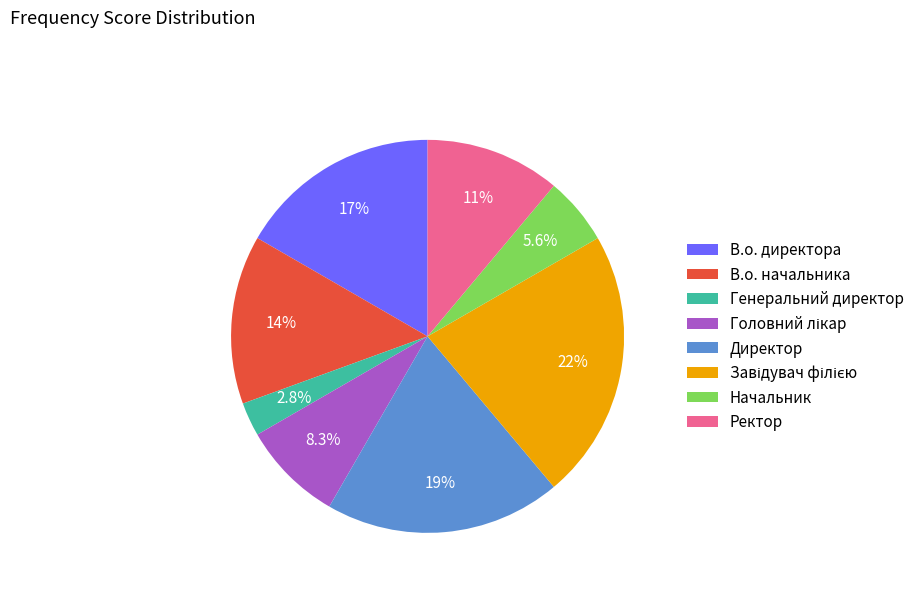

The Директор slice represents 5% of the pie. True or false?

False